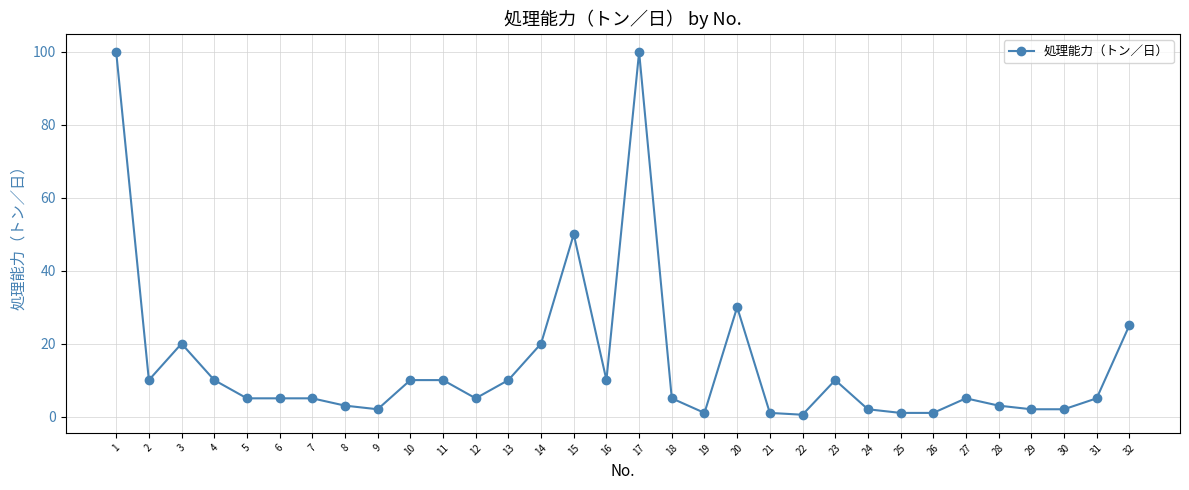

What is the value of the 25th point from the left?

1.0